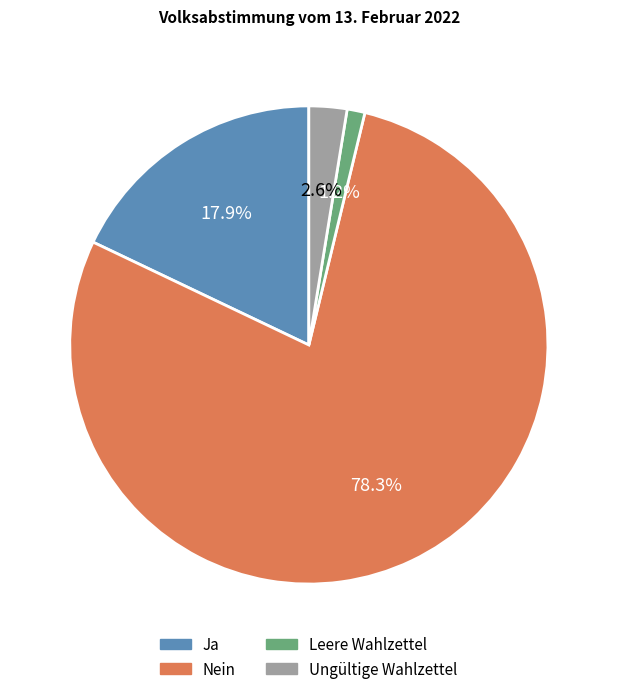

What is the total percentage of Ungültige Wahlzettel and Nein?

80.9%